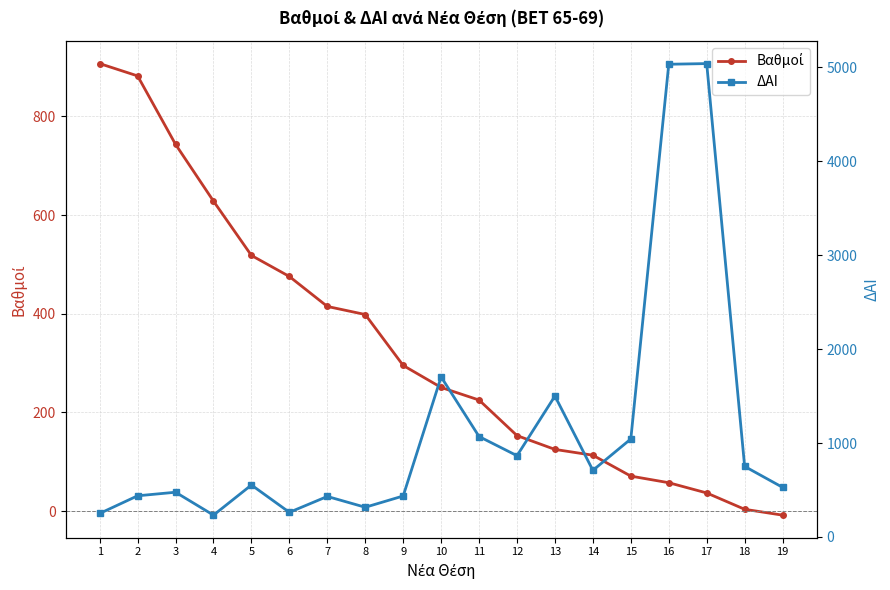

True or false: Βαθμοί and ΔΑΙ cross at least once.

True